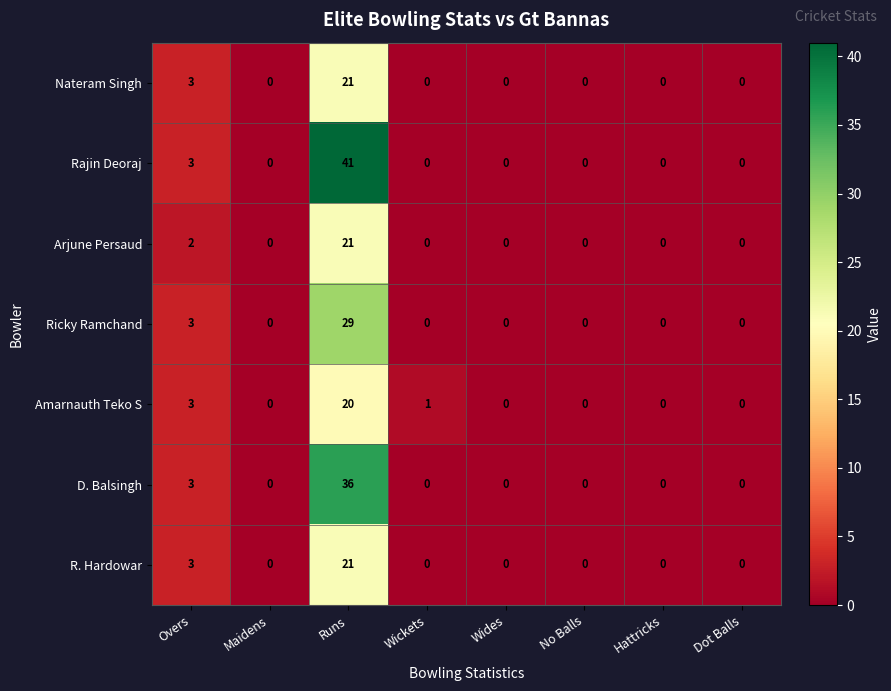

At how many categories does at least one series exceed 6?

1